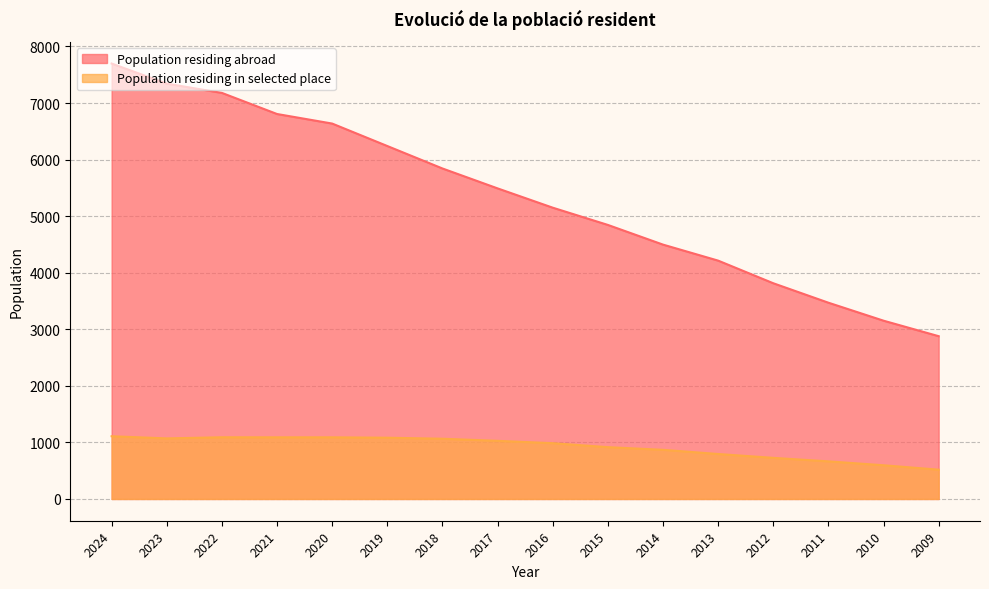

True or false: Population residing in selected place and Population residing abroad intersect in this chart.

False